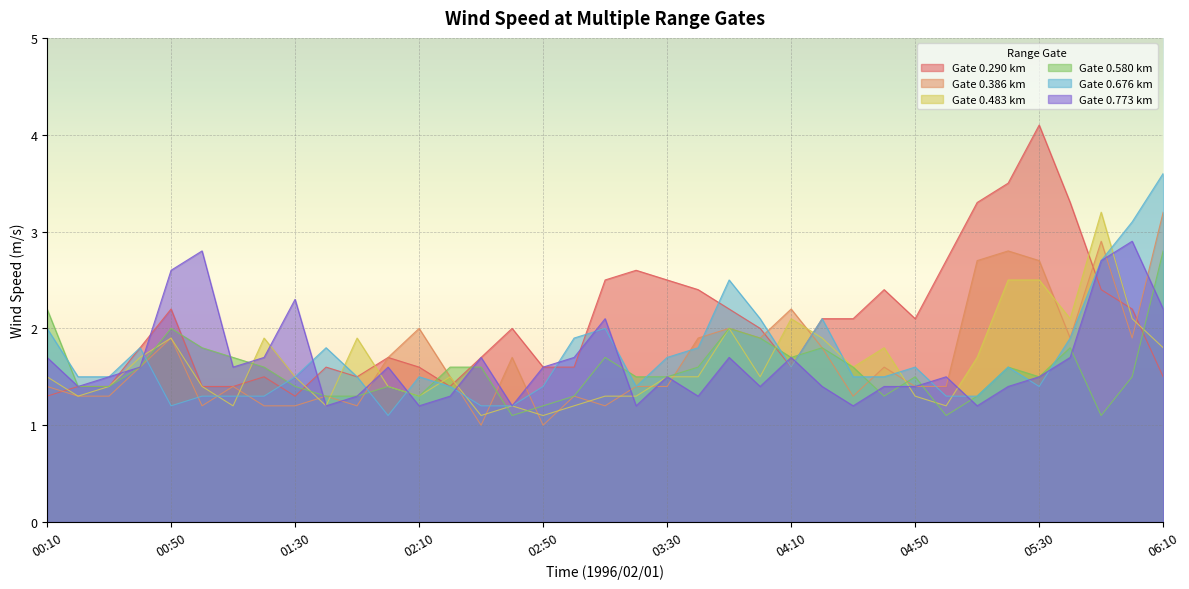

Which category has the highest value in the 0.290 series?

05:30